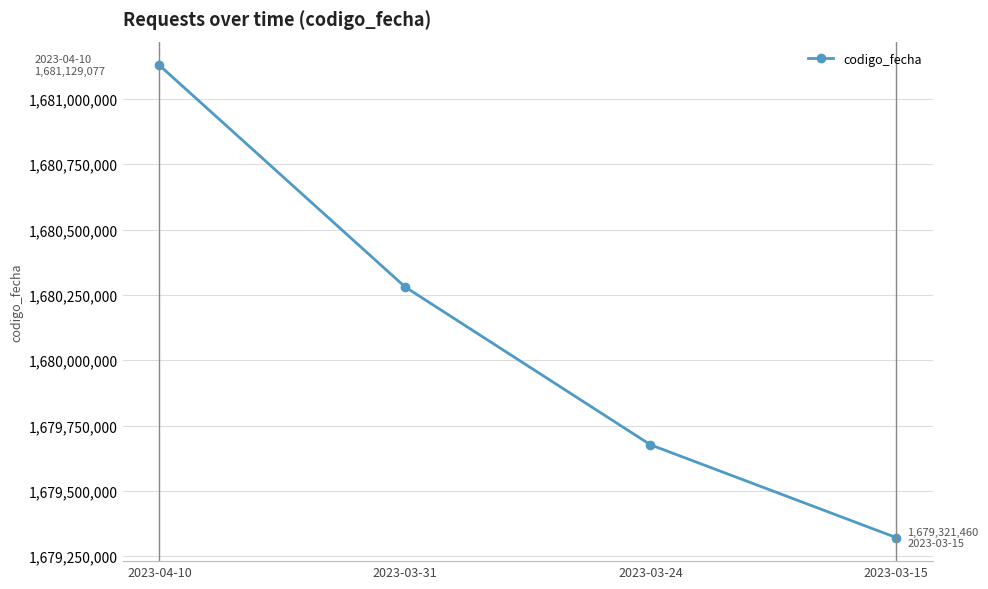

Approximately how many times larger is the value at 2023-03-15 compared to 2023-04-10?

1.0